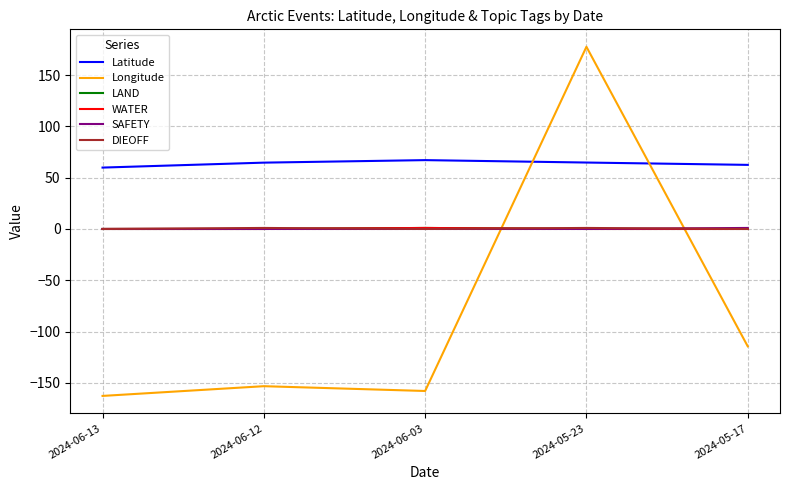

Is this an area chart (filled region under the line)?

No